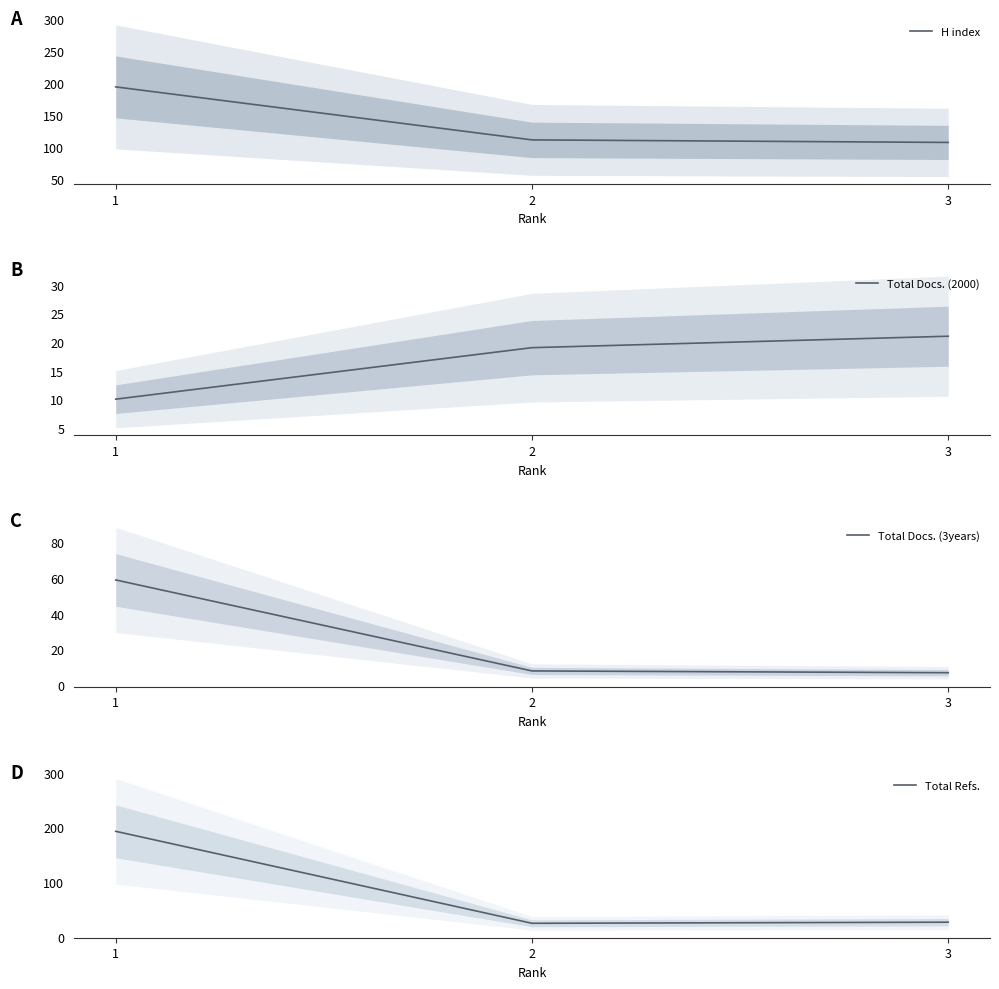

What is the sum of the Total Docs. (2000) values at 2 and 3?

40